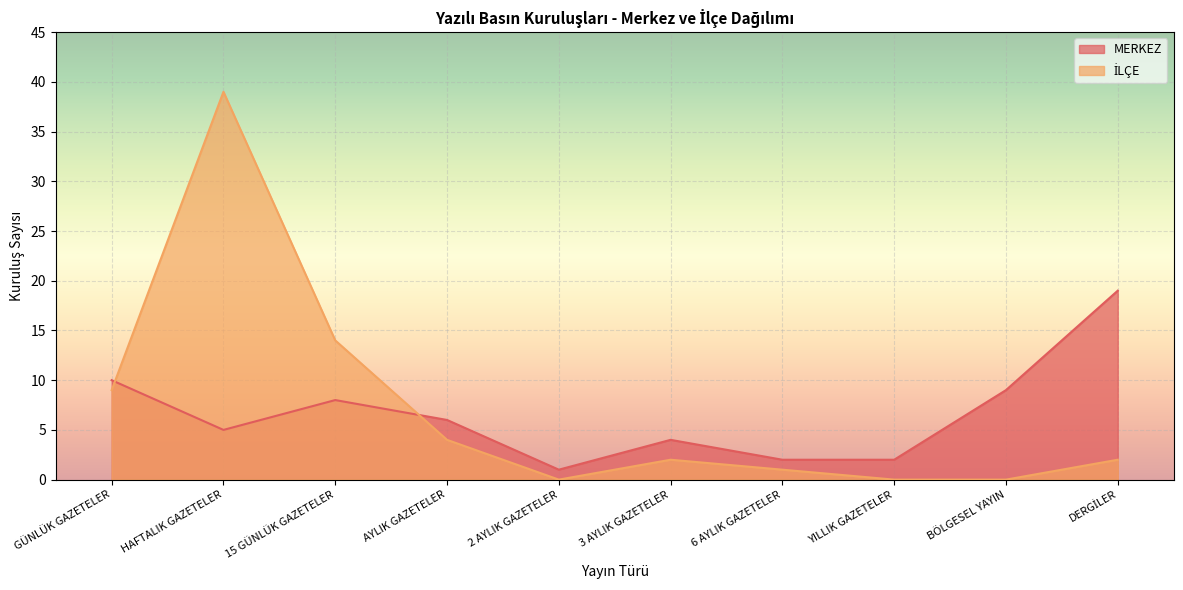

At which label is İLÇE closest to 19?

15 GÜNLÜK GAZETELER